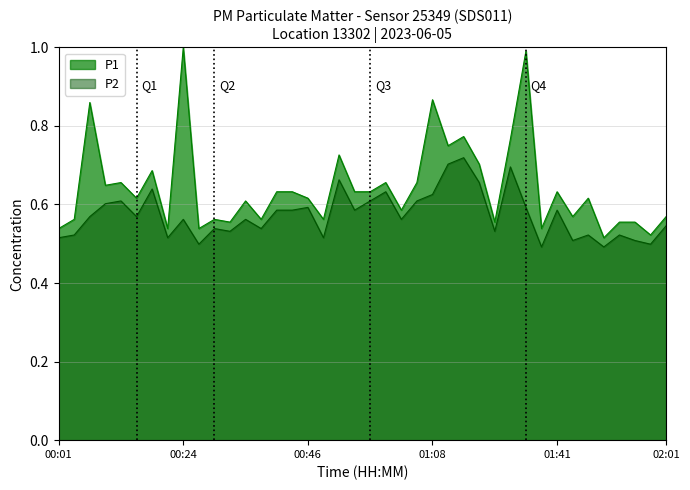

True or false: P2 and P1 cross at least once.

False